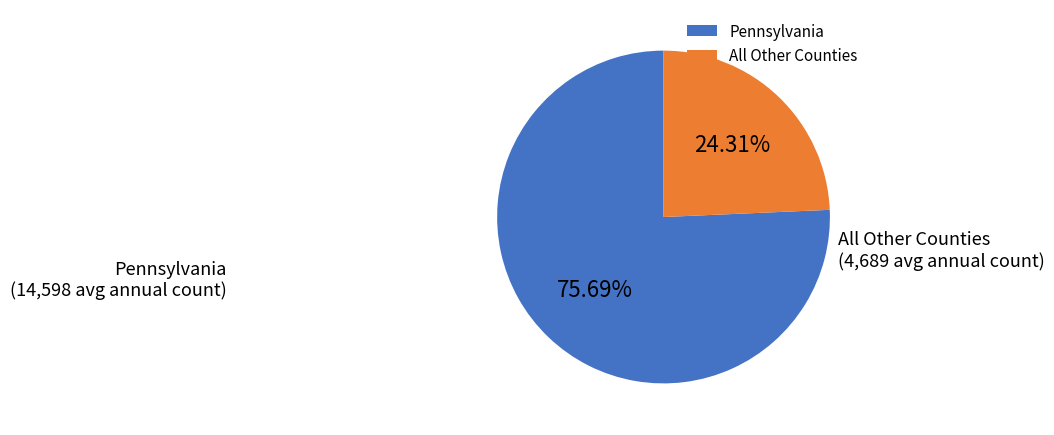

Is there any slice that represents more than half of the pie?

Yes